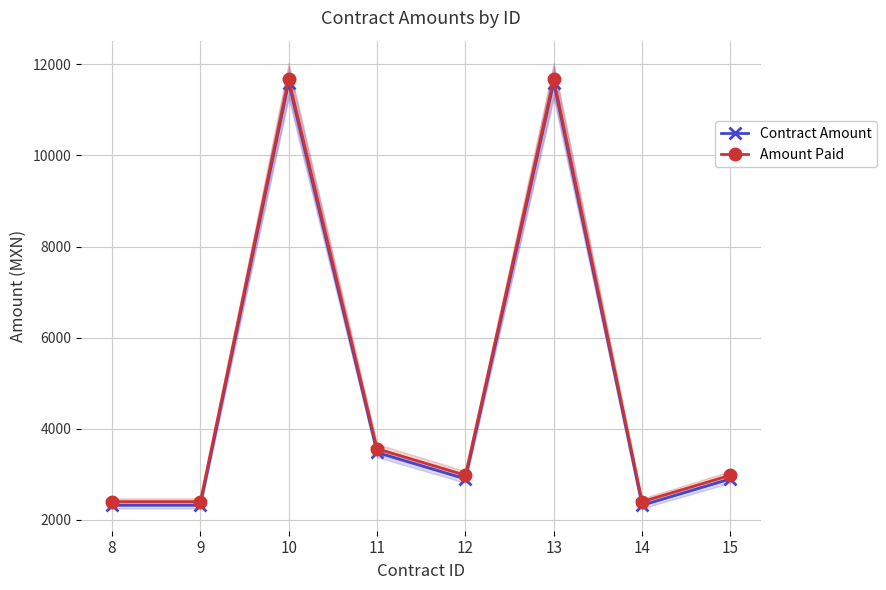

Which series has the largest range (max minus min)?

Contract Amount